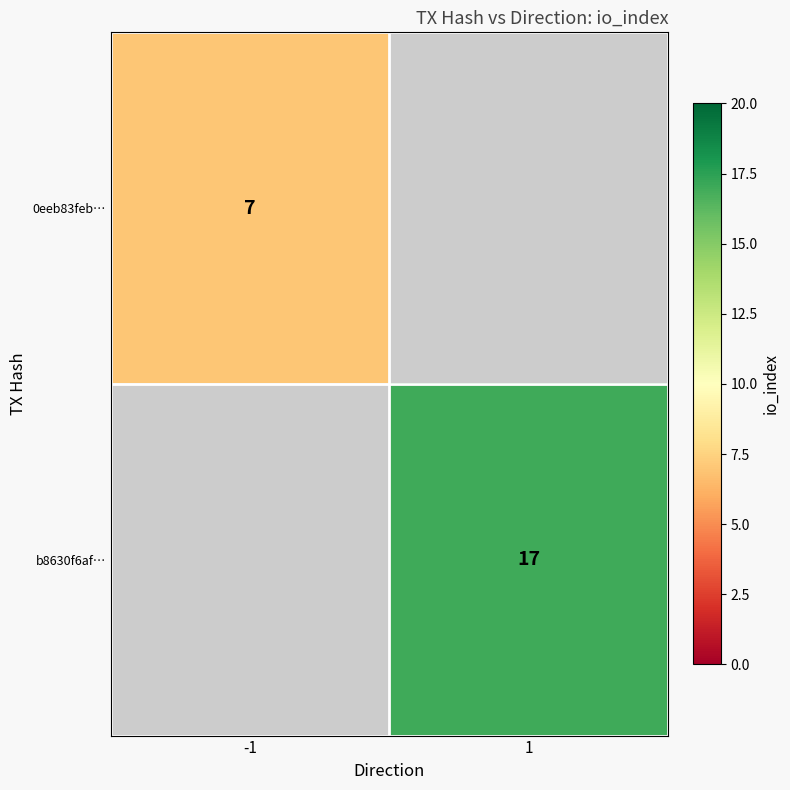

Is it true that 0eeb83feb… equals 7 at -1?

True